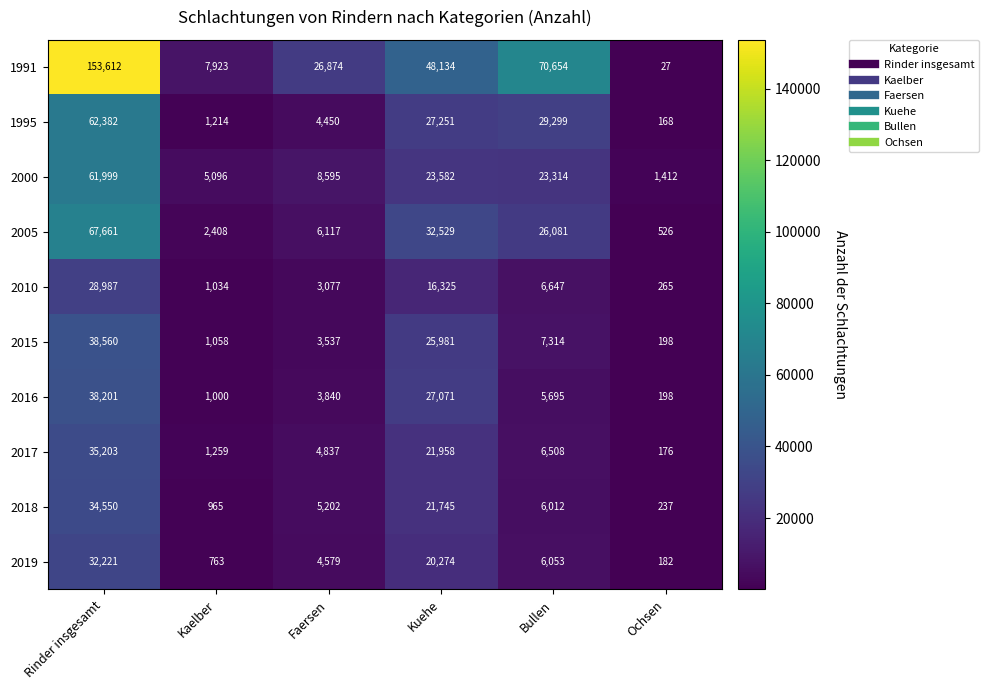

How many data points in 2010 are less than 6647?

3